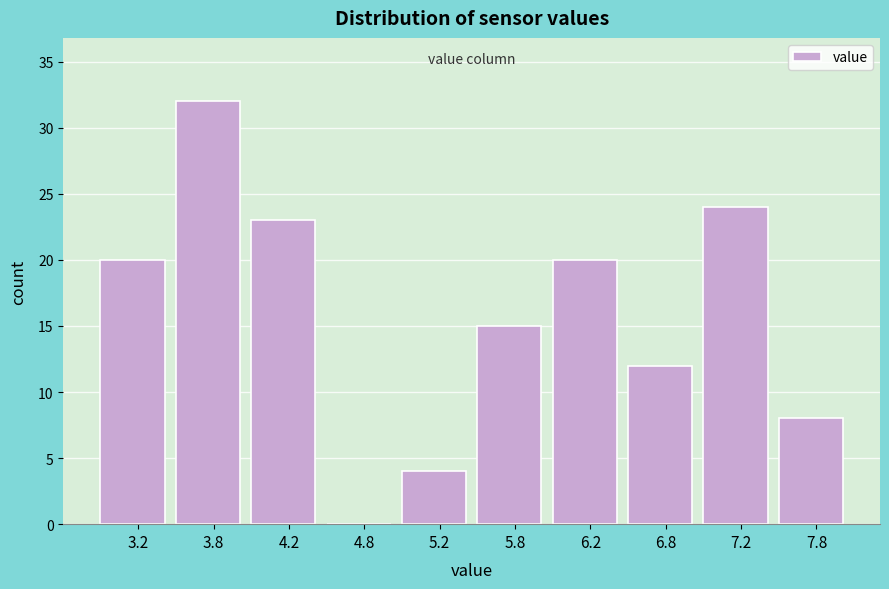

How tall is the bar that spans 3.5 to 4.0 on the x-axis? The values are not printed on the chart, so give them approximately, as read against the axis.

32